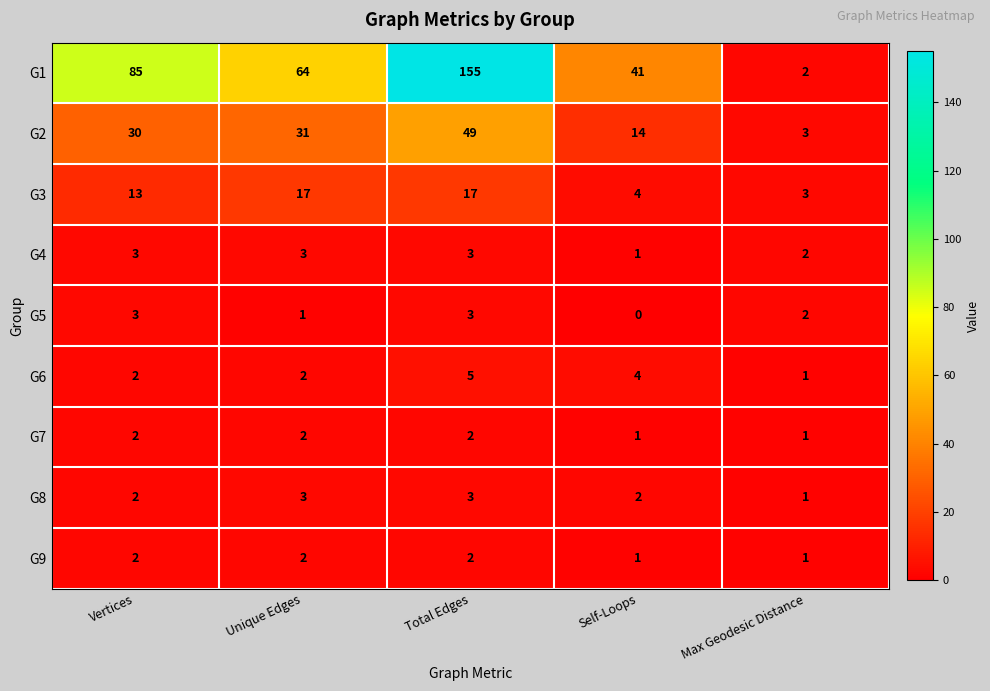

Which category has the lowest value across all series?

Self-Loops